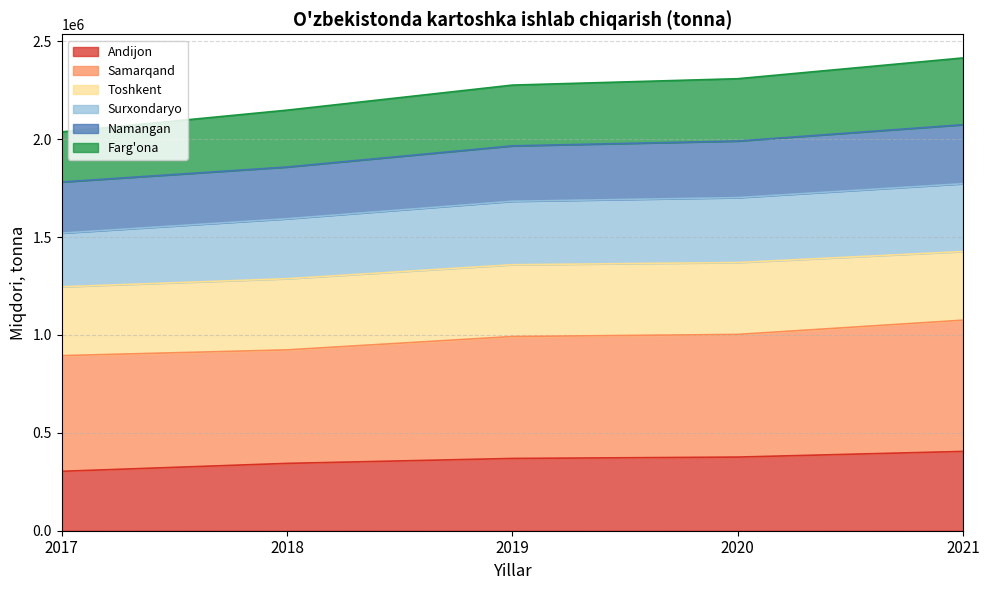

True or false: Surxondaryo and Namangan intersect in this chart.

False